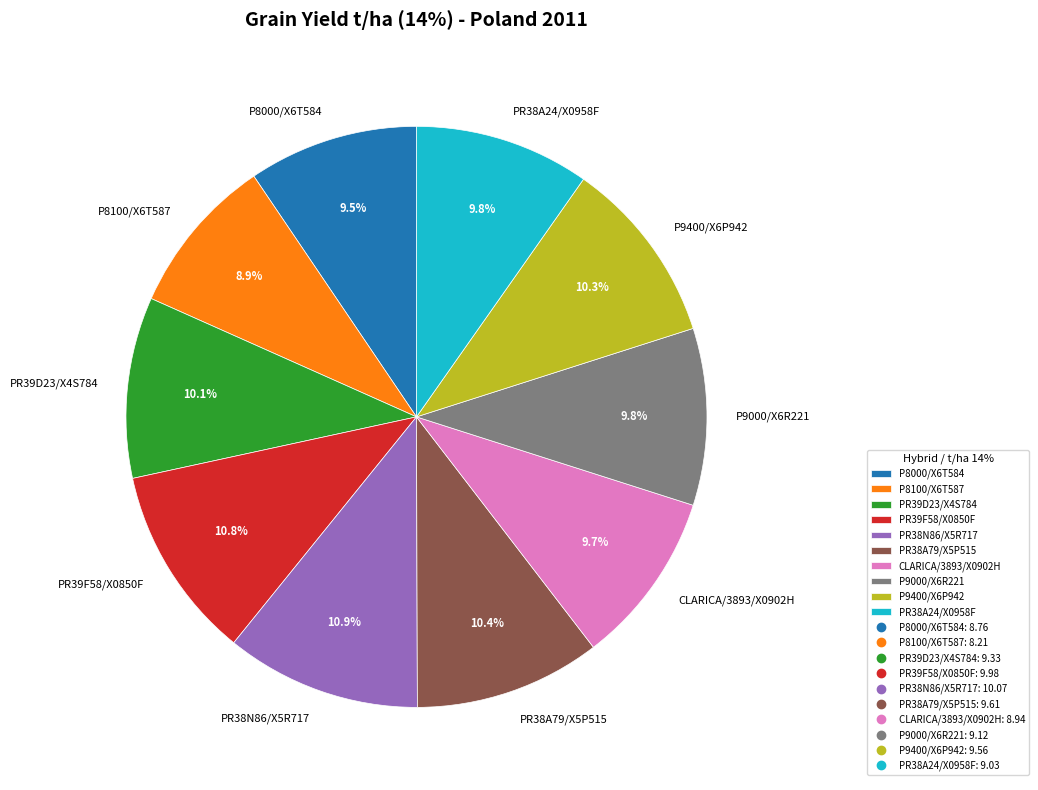

What portion of the pie excludes PR38A24/X0958F?

90.2%